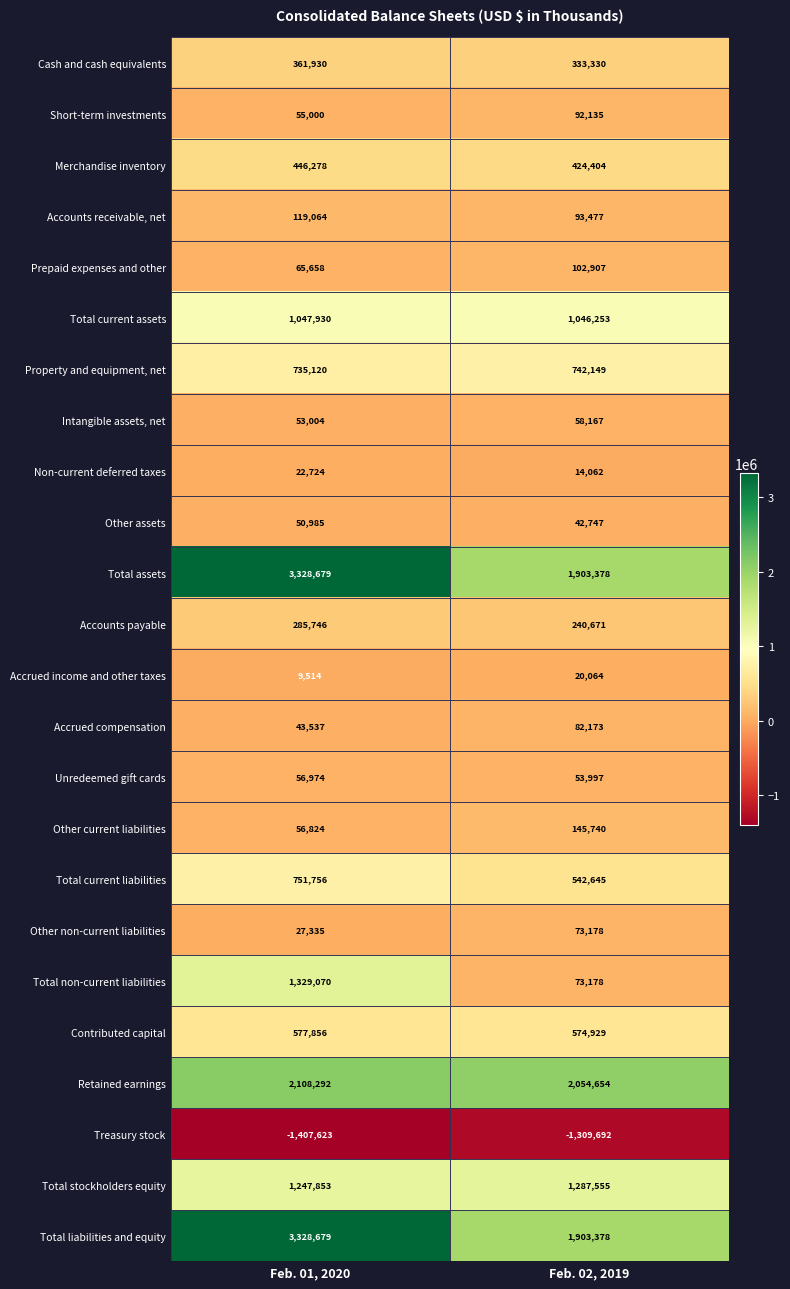

Count the number of data series in this chart.

24